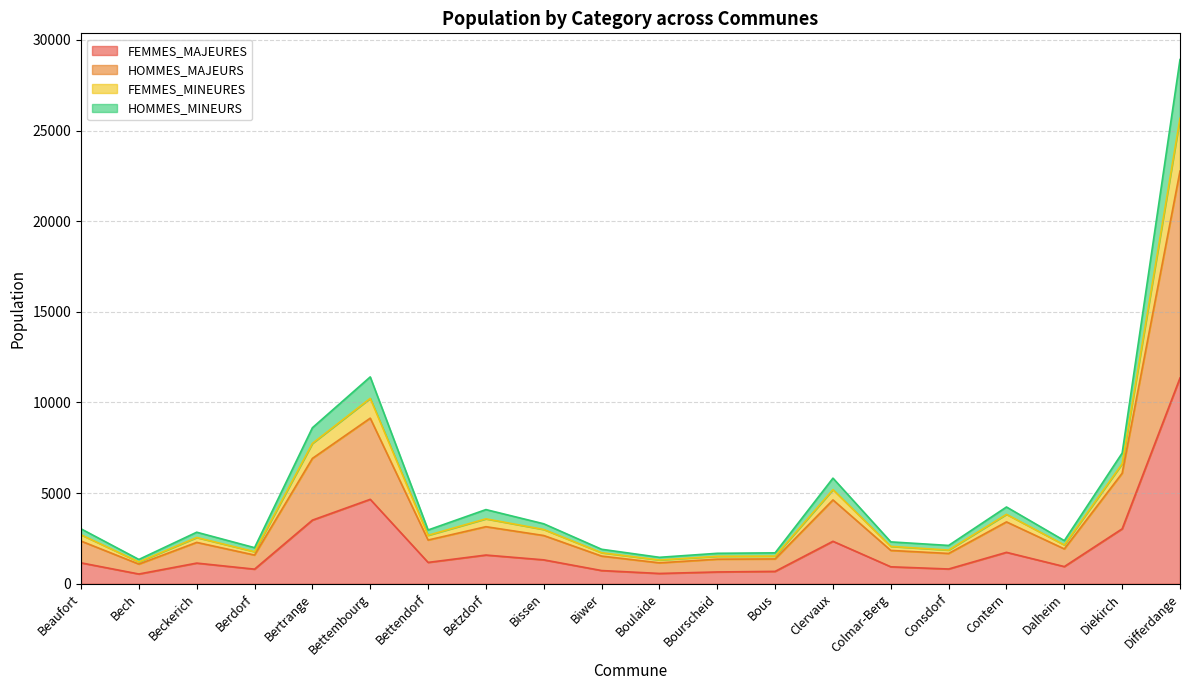

What is the total value across all series at Bettembourg?

11409